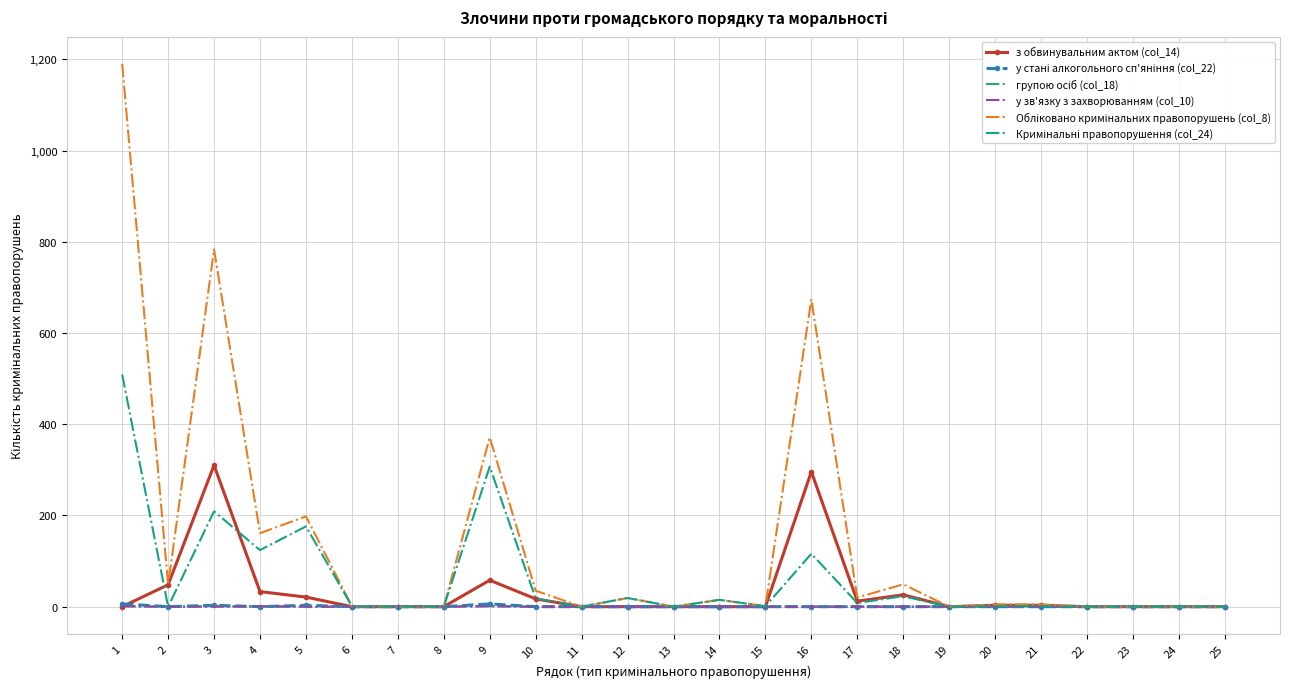

The value of з обвинувальним актом (col_14) at 25 is 0. True or false?

True